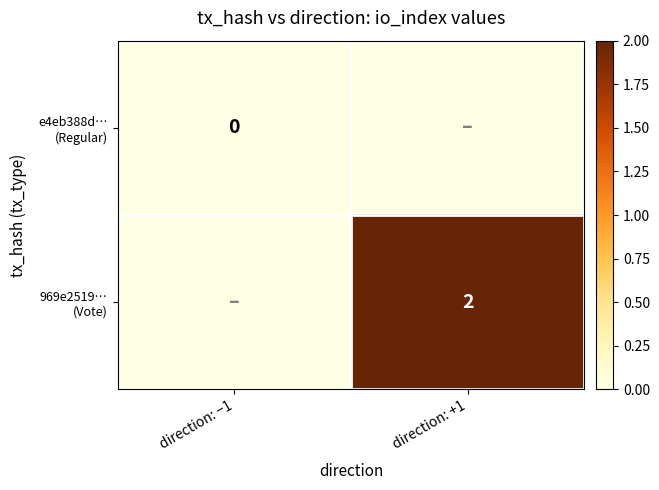

Where is 969e2519… (Vote) nearest to the value 1?

direction: −1